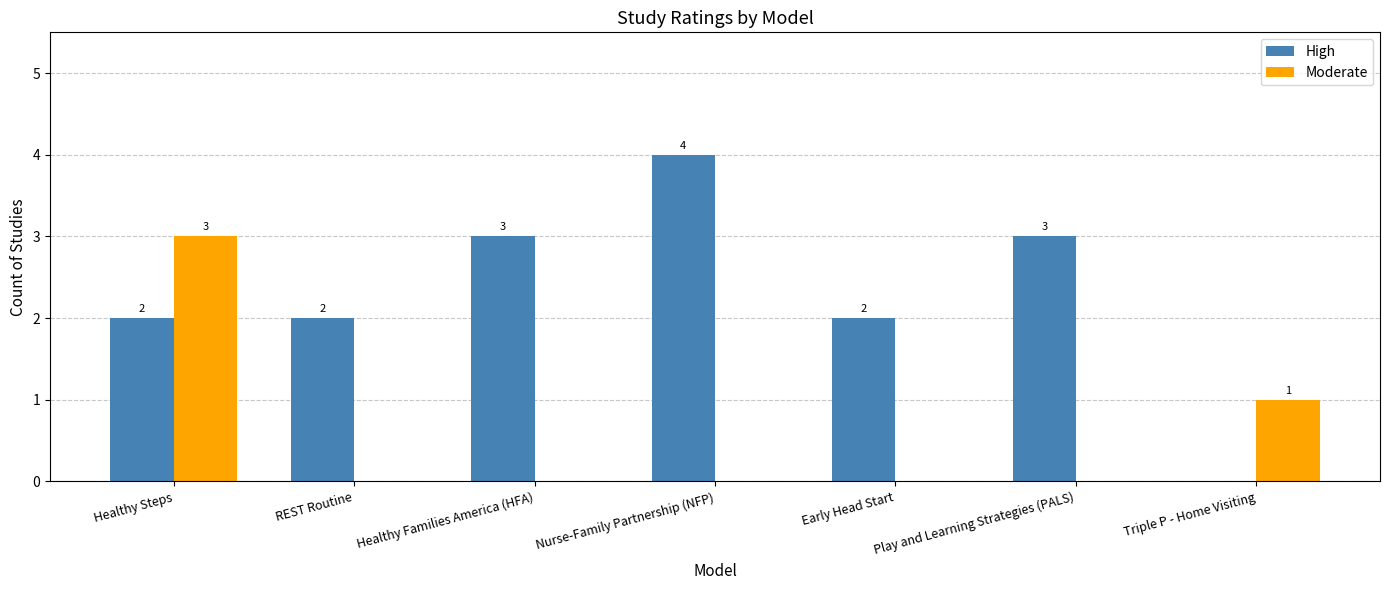

How many Moderate values are between 0 and 1?

6